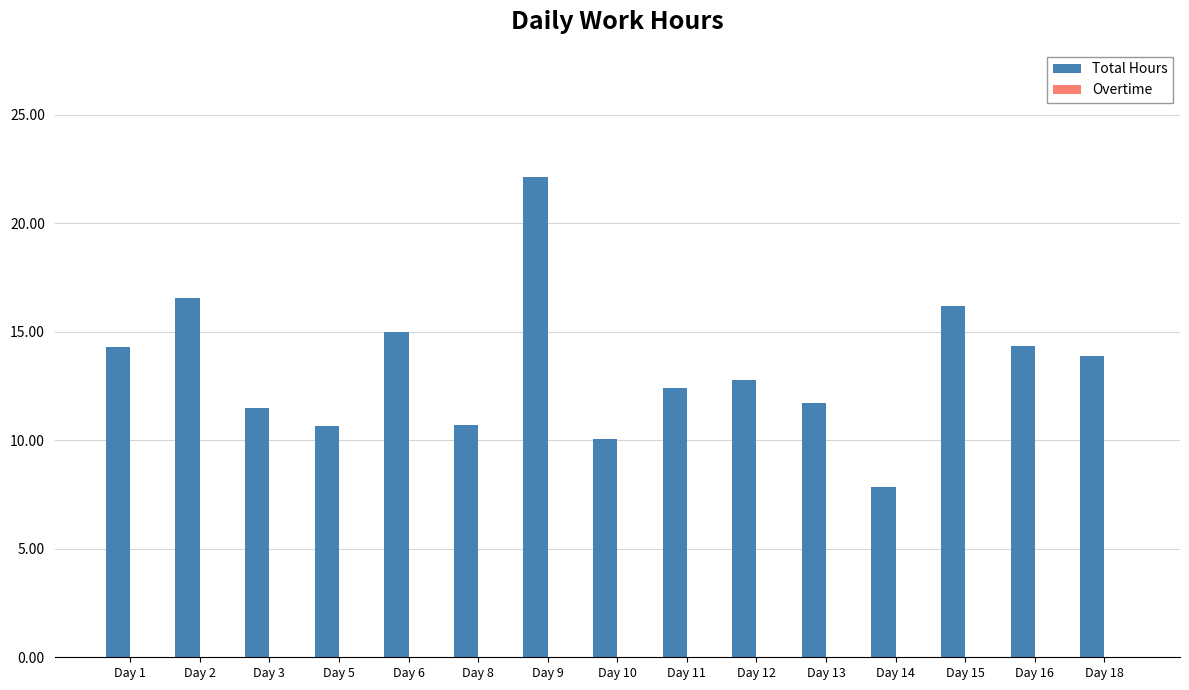

Between Day 16 and Day 8, which is larger?

Day 16